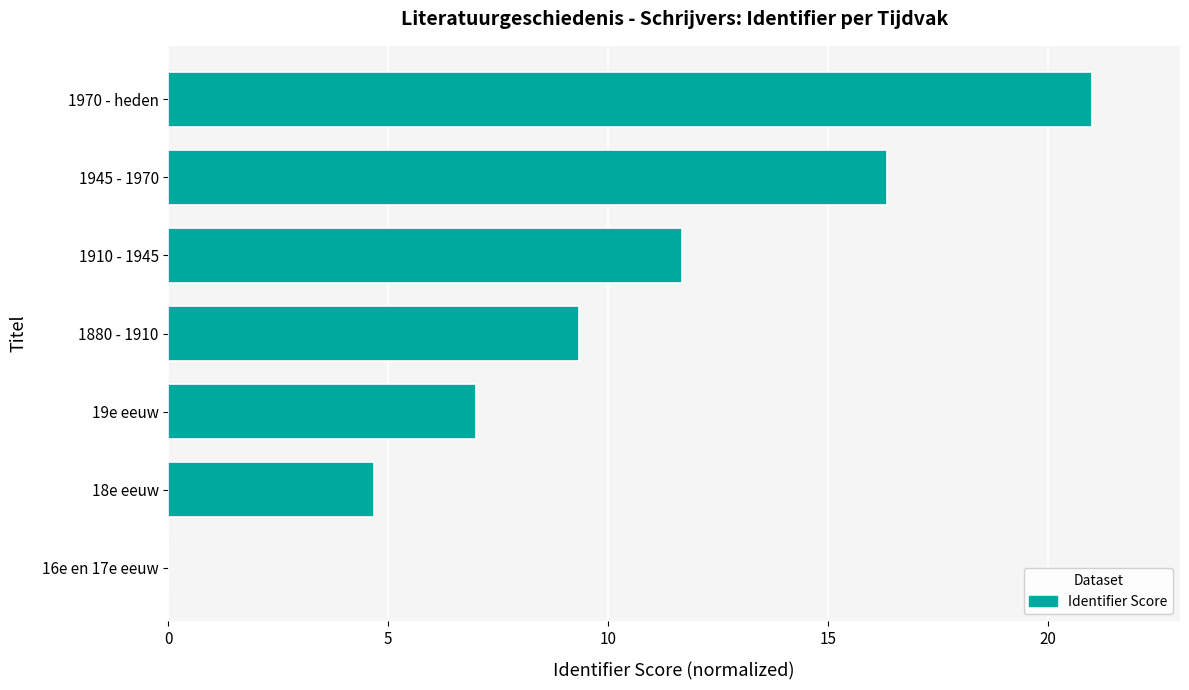

Approximately how many times larger is the value at 1910 - 1945 compared to 19e eeuw?

1.7